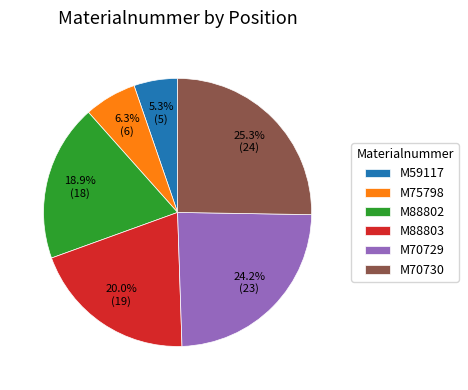

Count the number of slices in the pie.

6